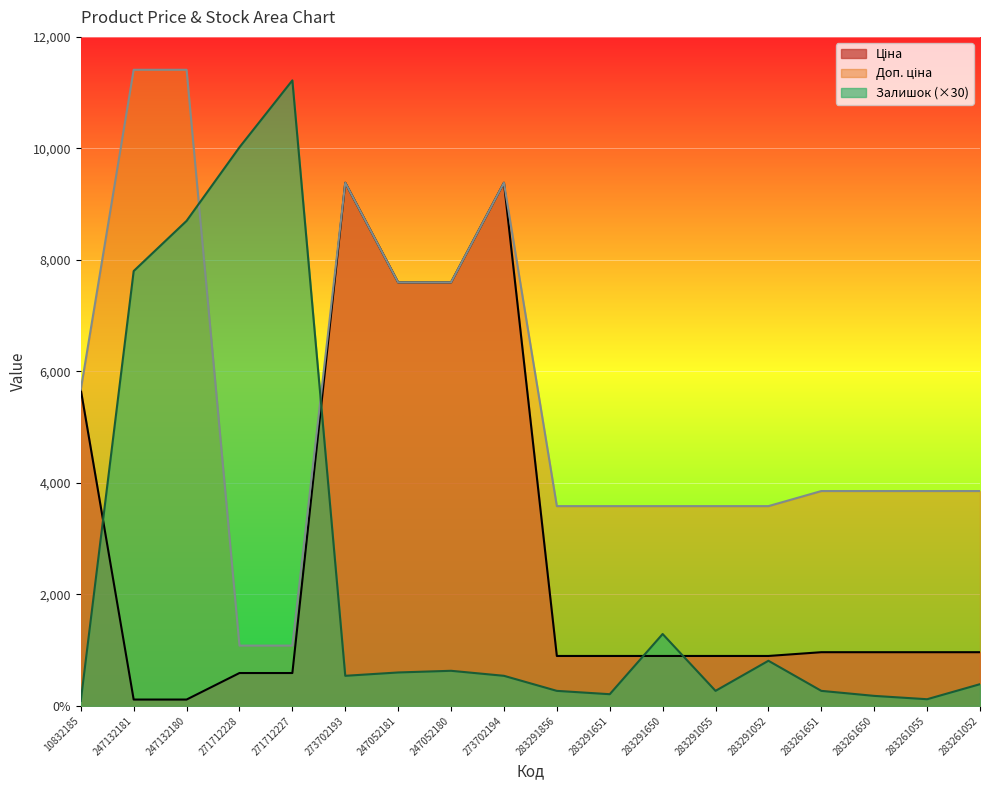

What is the label of the 5th point from the left?

271712227